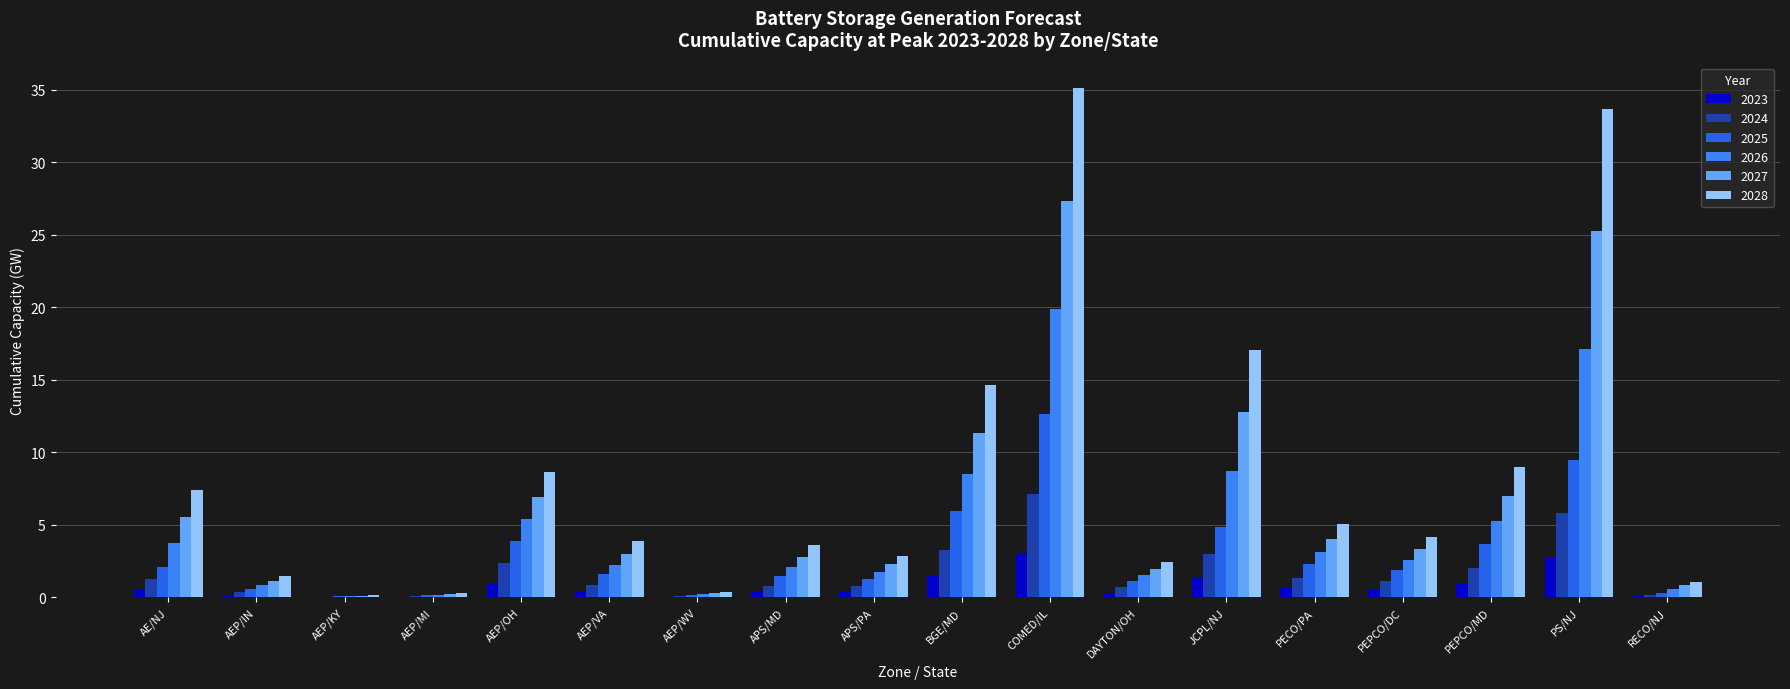

Reading left to right, extract all data points from this chart.

2023: 0.6	0.2	0.0	0.0	1.0	0.4	0.0	0.4	0.3	1.4	3.0	0.3	1.4	0.6	0.5	0.9	2.7	0.1
2024: 1.3	0.4	0.0	0.1	2.4	0.9	0.1	0.8	0.7	3.3	7.1	0.7	3.0	1.3	1.1	2.0	5.8	0.2
2025: 2.1	0.6	0.1	0.1	3.9	1.6	0.1	1.5	1.3	6.0	12.6	1.1	4.8	2.3	1.8	3.7	9.5	0.3
2026: 3.8	0.8	0.1	0.2	5.4	2.3	0.2	2.1	1.7	8.5	19.9	1.5	8.7	3.1	2.6	5.3	17.1	0.6
2027: 5.5	1.1	0.1	0.2	6.9	3.0	0.3	2.8	2.3	11.3	27.3	2.0	12.8	4.0	3.3	7.0	25.2	0.8
2028: 7.4	1.5	0.2	0.3	8.6	3.9	0.4	3.6	2.8	14.6	35.1	2.4	17.1	5.1	4.1	9.0	33.7	1.1